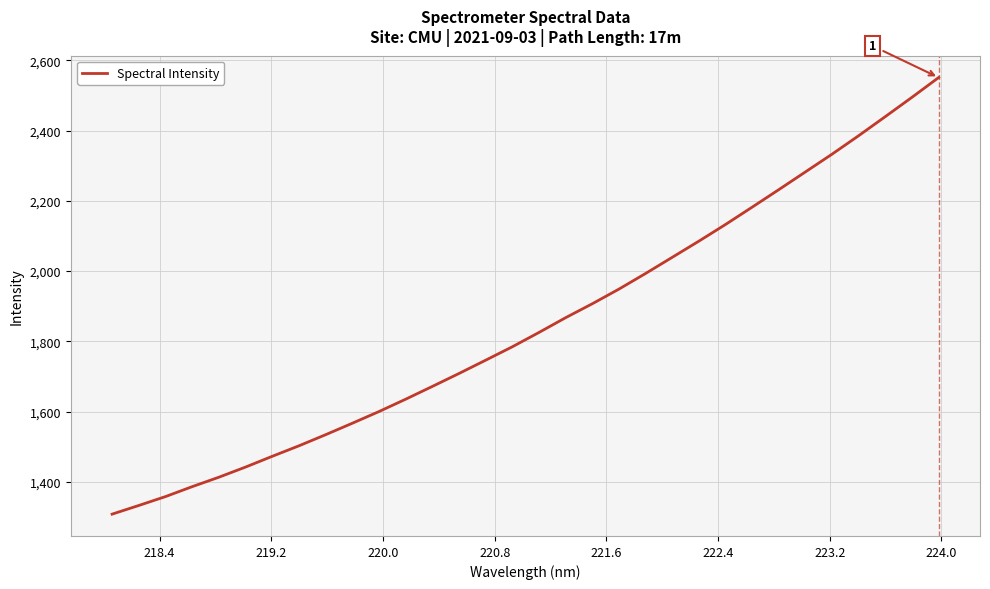

What is the maximum value shown in the chart?

2550.9